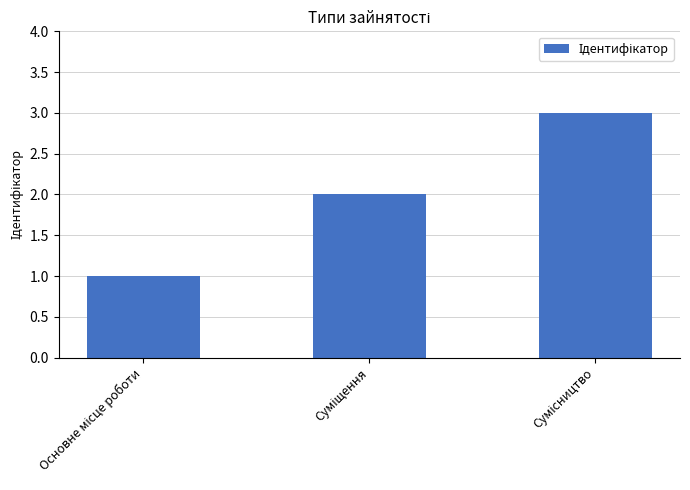

What is the value of the 1st bar from the left?

1